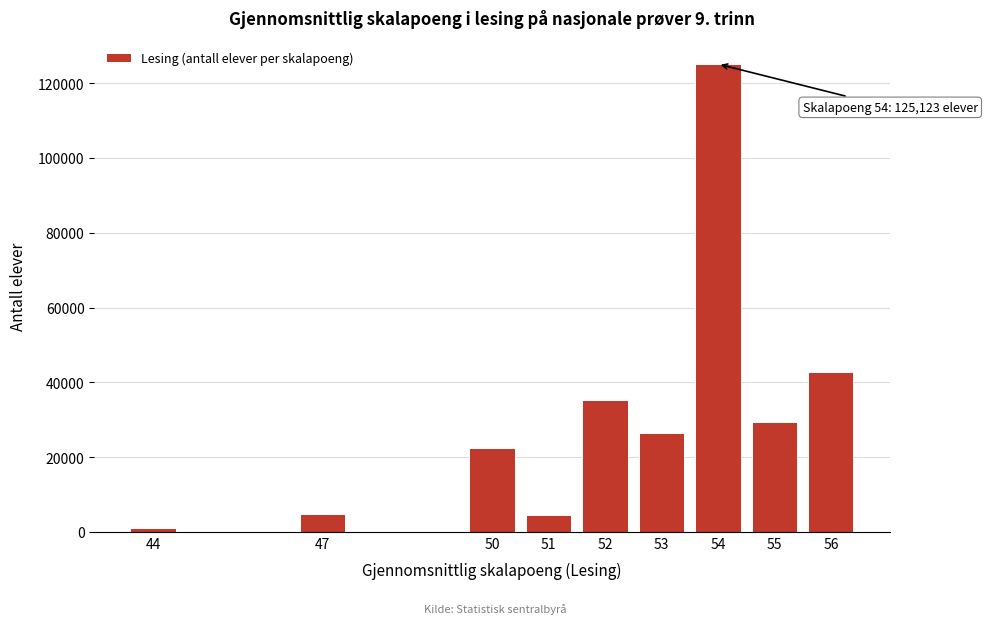

What is the greatest value displayed?

125123